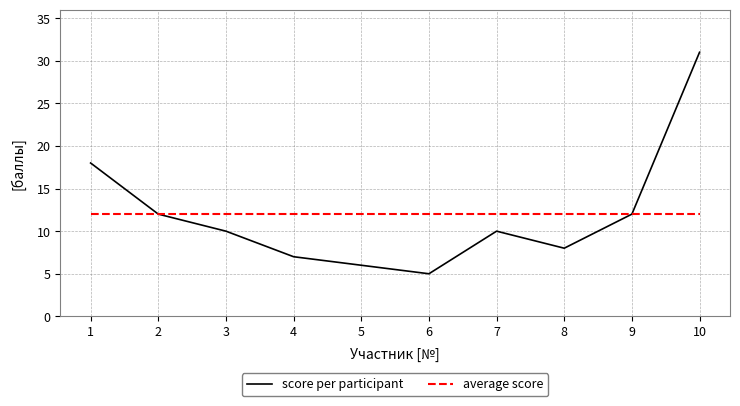

Is the value of score per participant at 5 greater than the value of average score at 1?

No